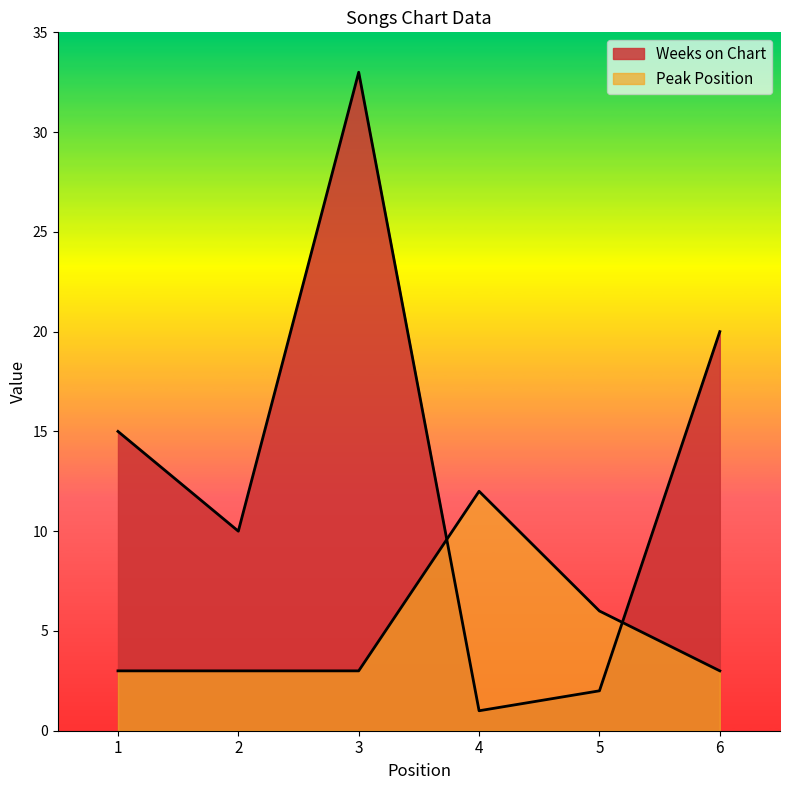

At which label is Weeks on Chart closest to 17?

1